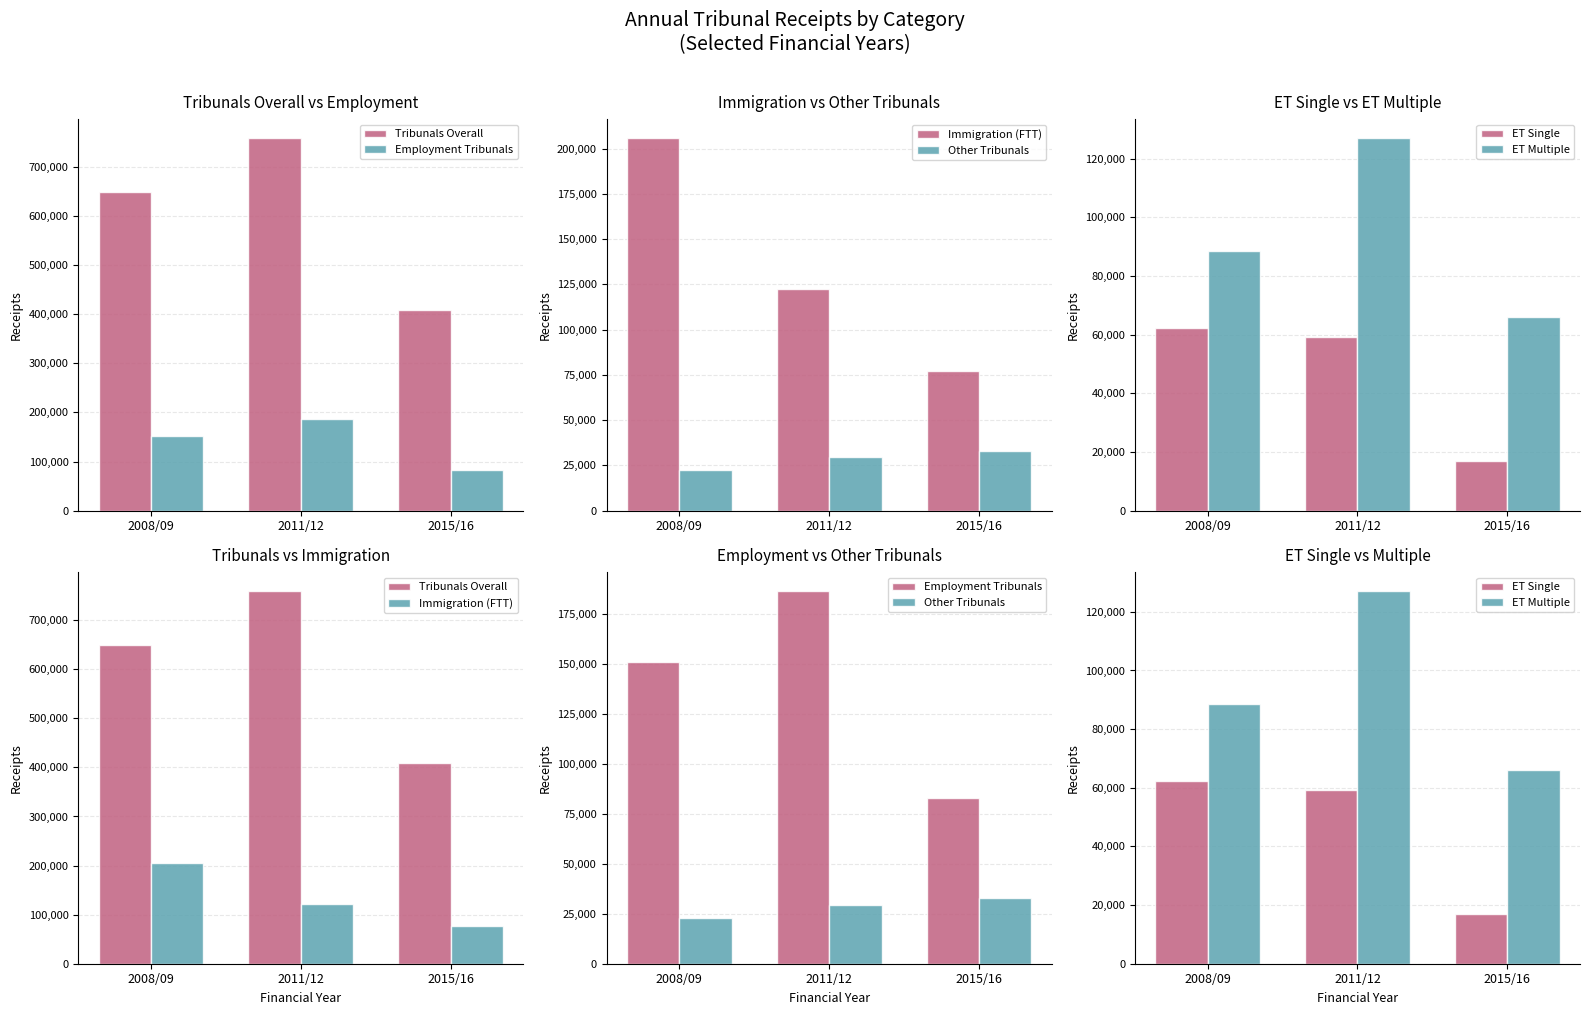

What is the average value of the Immigration (FTT) series?

135040